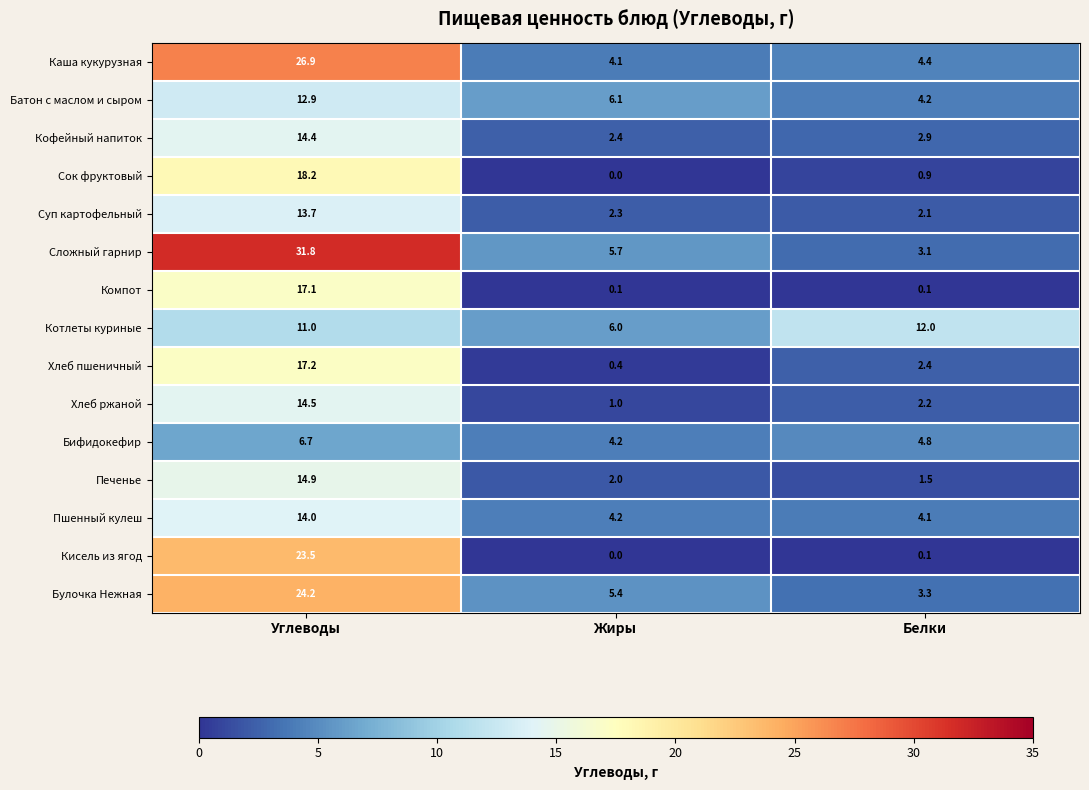

What is the total value across all series at Жиры?

43.9